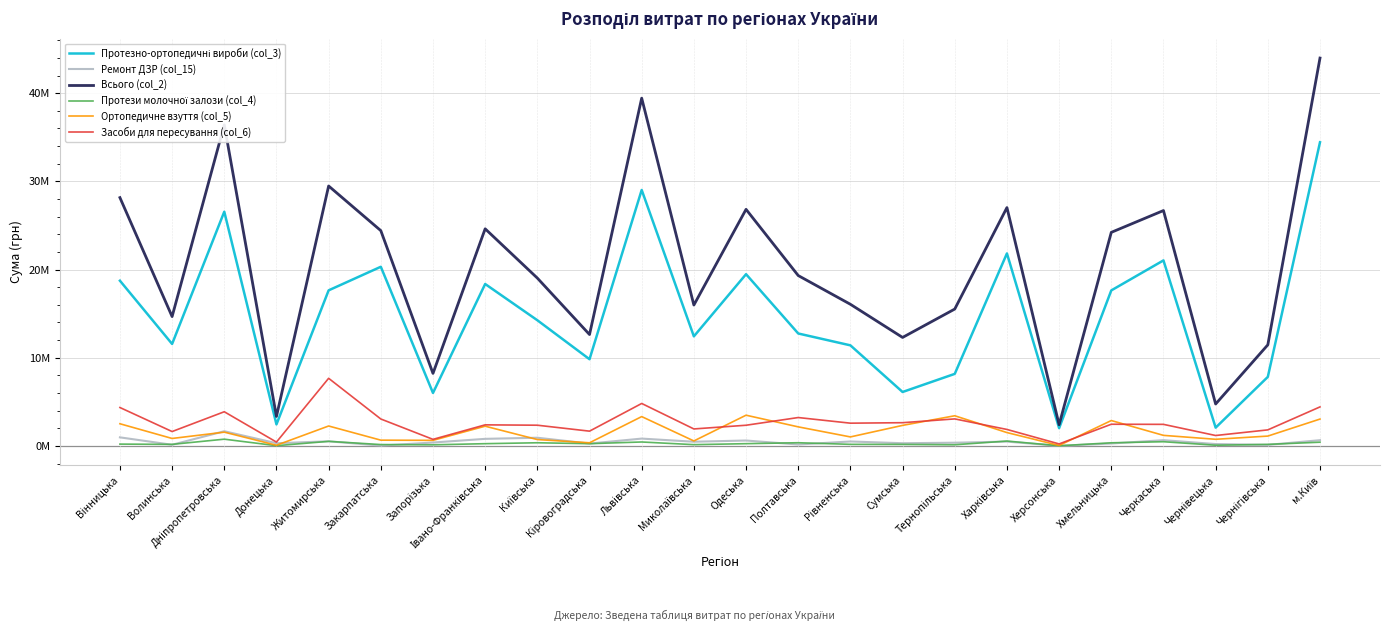

What is the smallest value displayed?

11260